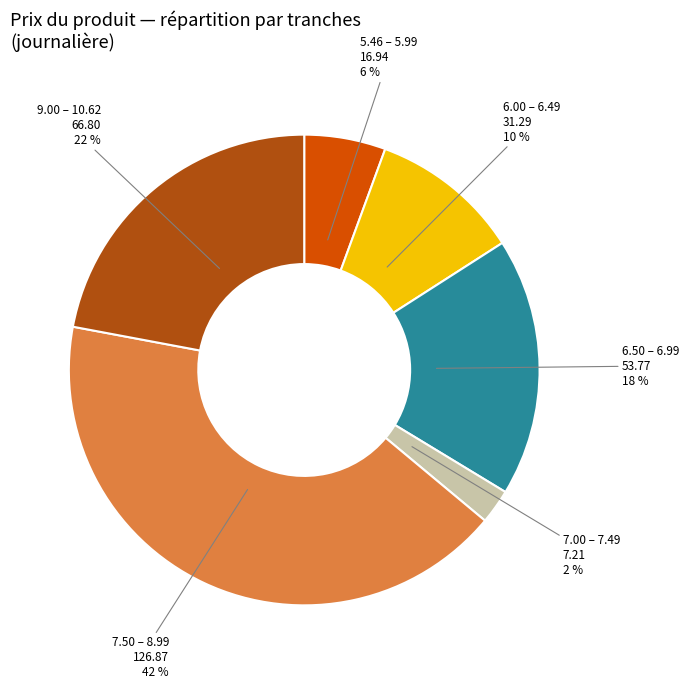

To the nearest percent, what is the average slice percentage?

17%